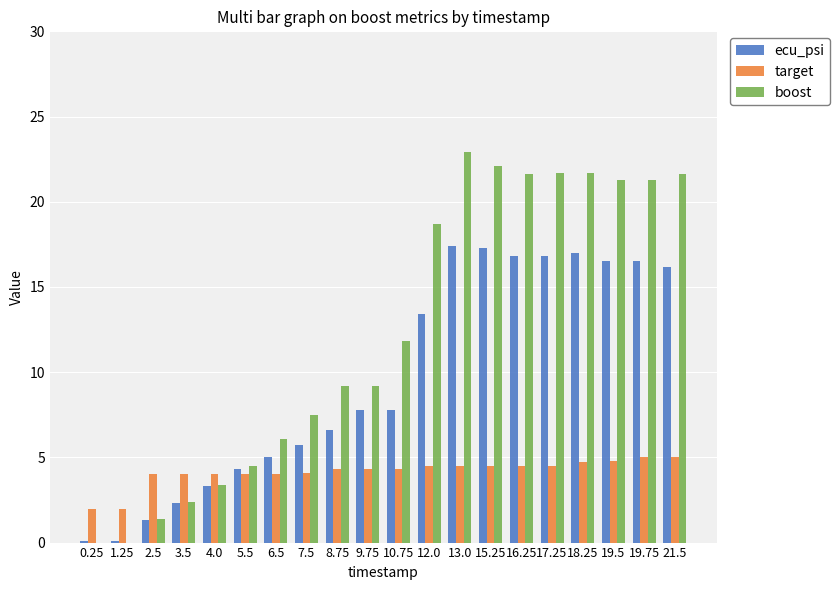

At which label does ecu_psi first exceed 7?

9.75